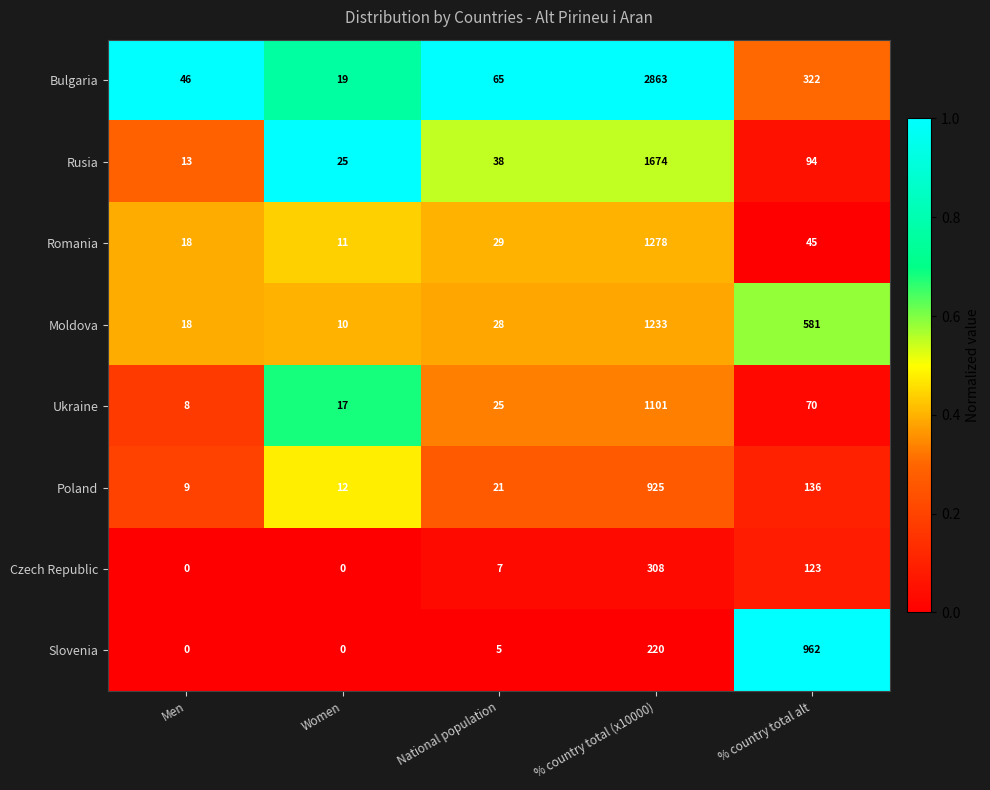

What is the difference between the maximum and minimum values in the Bulgaria series?

2844